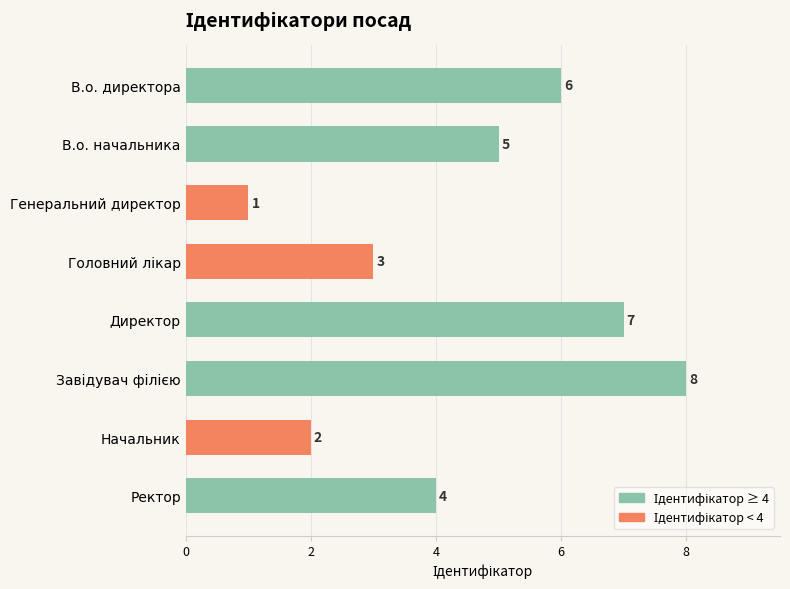

Reading top to bottom, extract all data points from this chart.

6	5	1	3	7	8	2	4